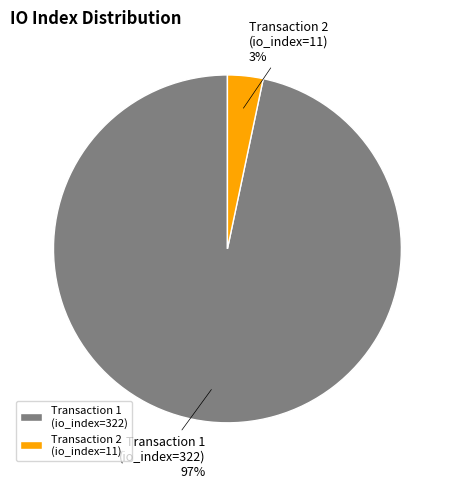

True or false: Transaction 1 (io_index=322) accounts for 97% of the total.

True